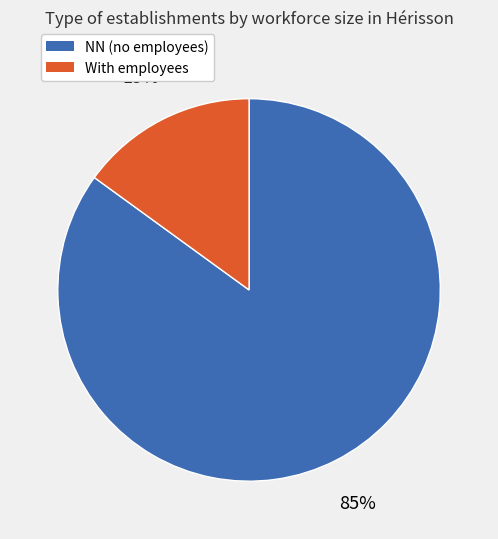

Does any single category account for the majority?

Yes